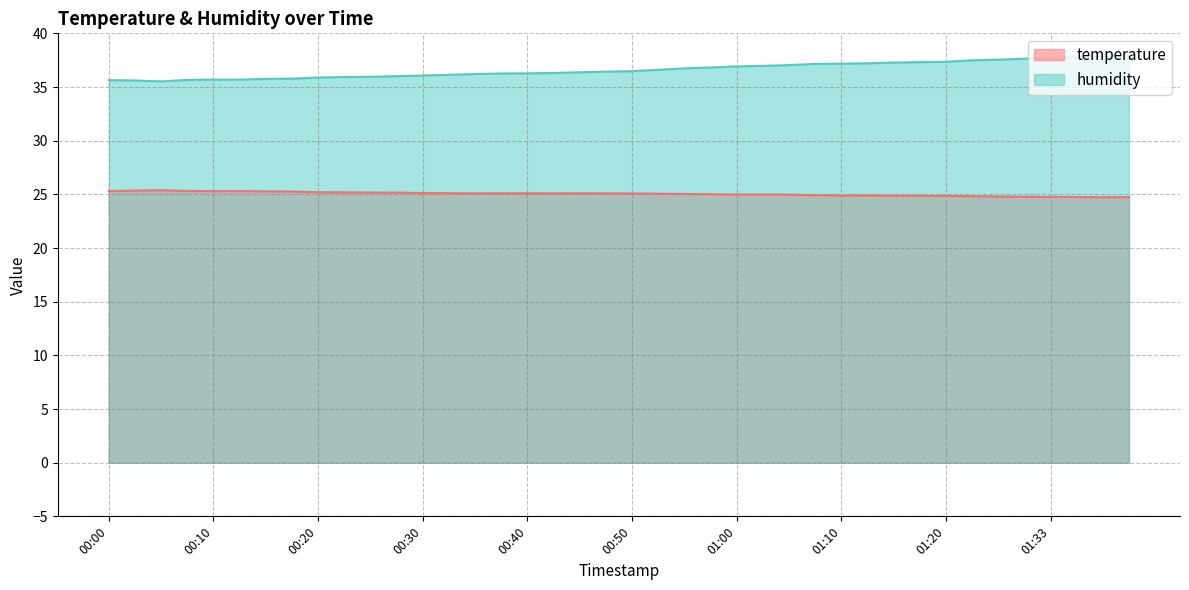

Which series has the largest total across all categories?

humidity